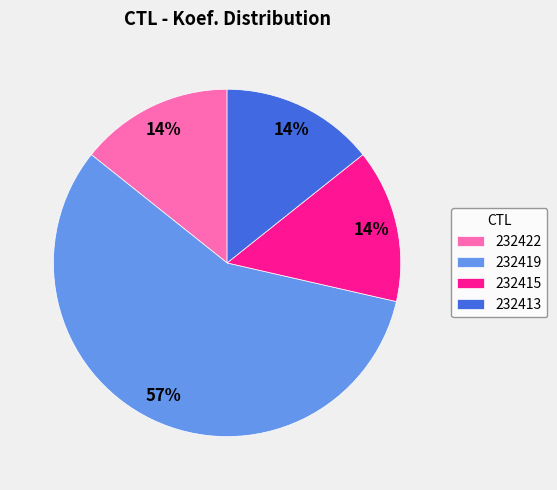

What percentage is the 232413 slice, to the nearest percent?

14%